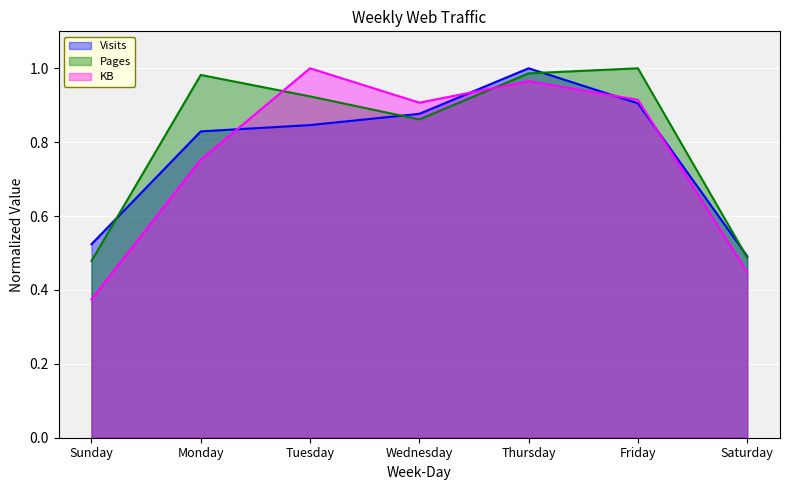

Does the chart display data point markers on the line(s)?

No